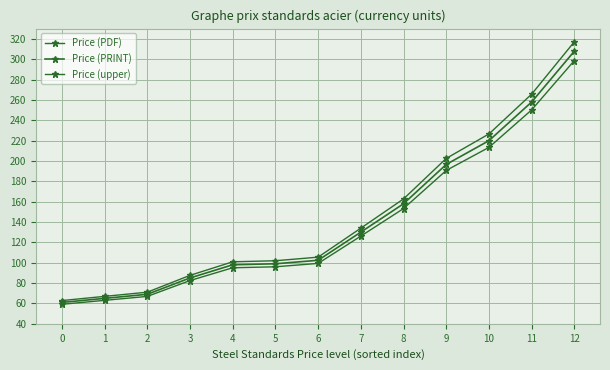

At how many categories does at least one series exceed 170?

4